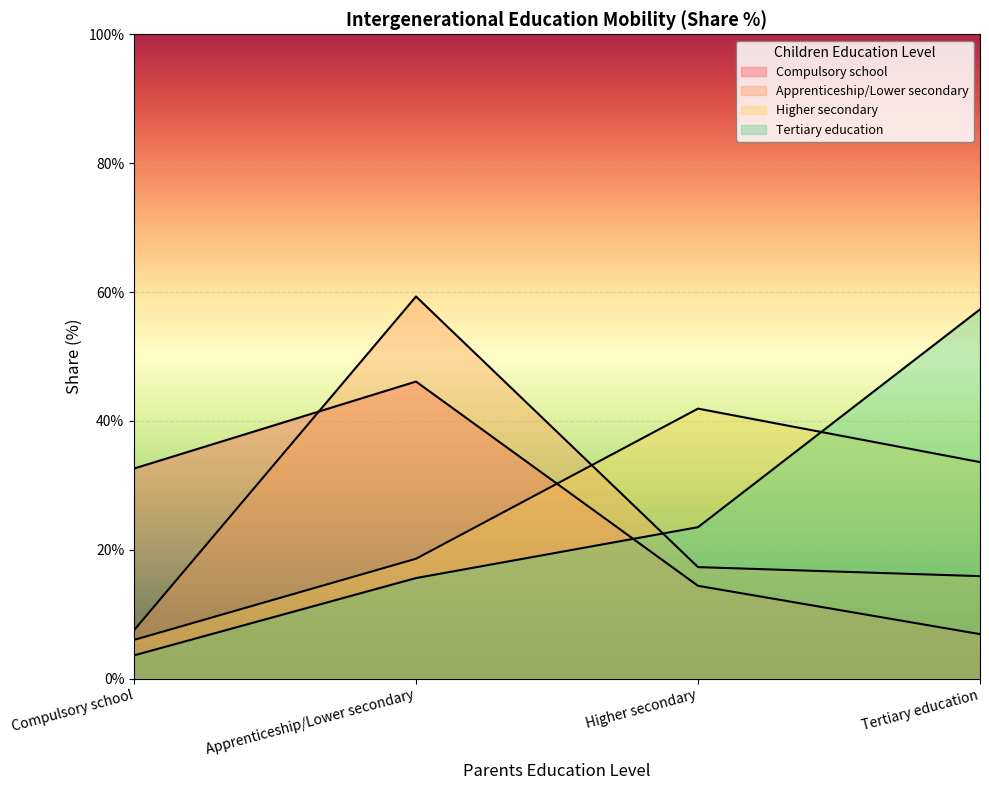

Rank the series at Apprenticeship/Lower secondary from lowest to highest value.

Tertiary education, Higher secondary, Compulsory school, Apprenticeship/Lower secondary